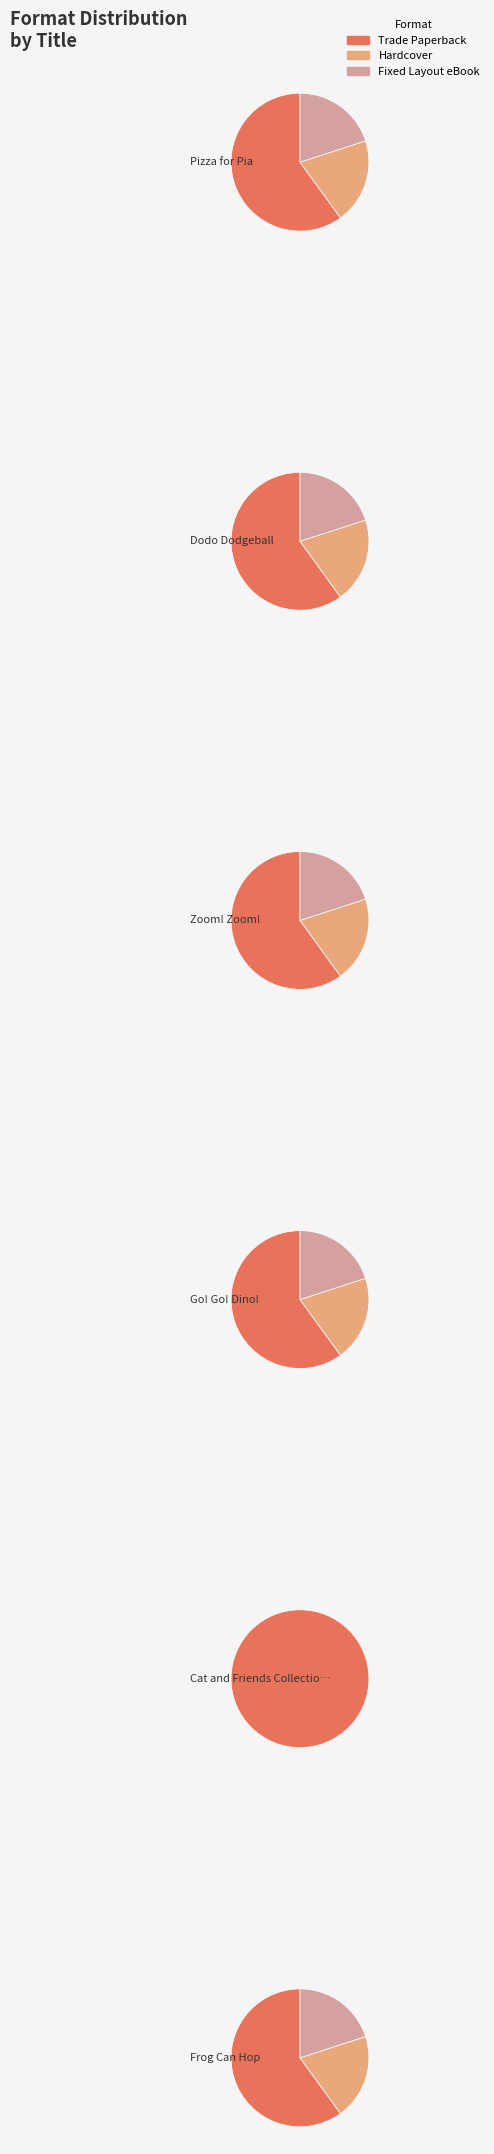

Does Go! Go! Dino! represent more than half of the total?

No